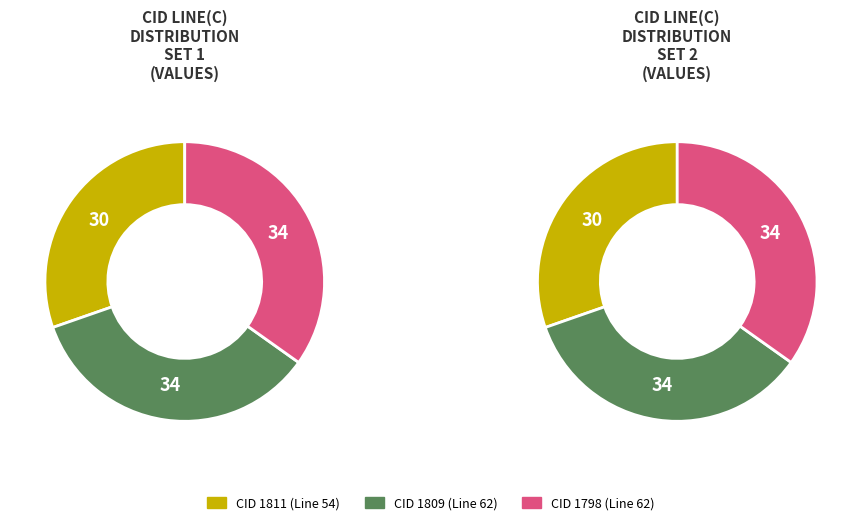

What percentage is the 1809 slice, to the nearest percent?

35%